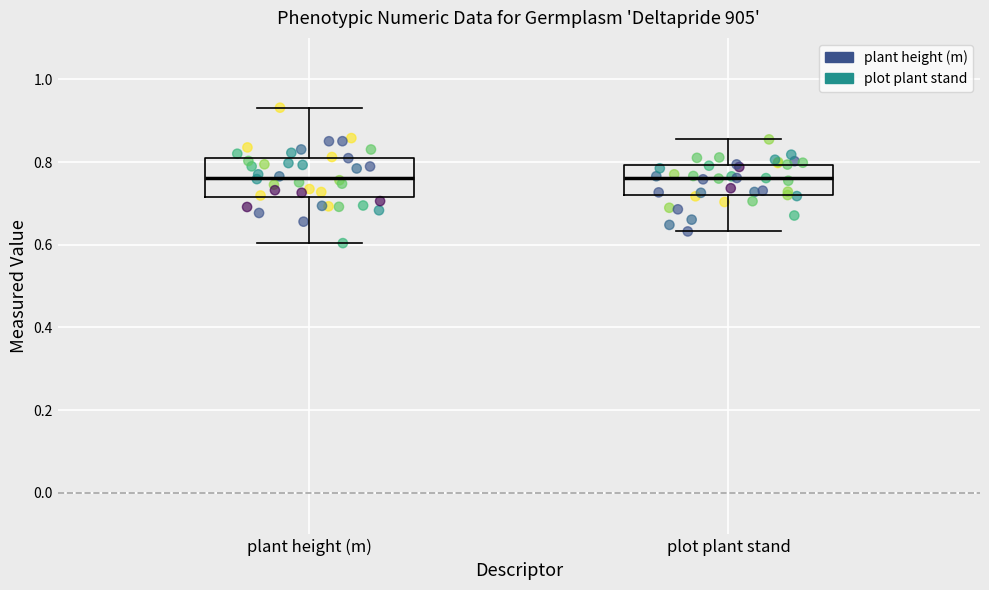

Reading left to right, read every box against the y-axis: the position of its median line, the range the box covers, and the ends of its whiskers. The values are not printed on the chart, so give them approximately, as read against the axis.

plant height (m): median 0.76, box 0.72 to 0.80, whiskers 0.60 to 0.94
plot plant stand: median 0.76, box 0.72 to 0.80, whiskers 0.64 to 0.86